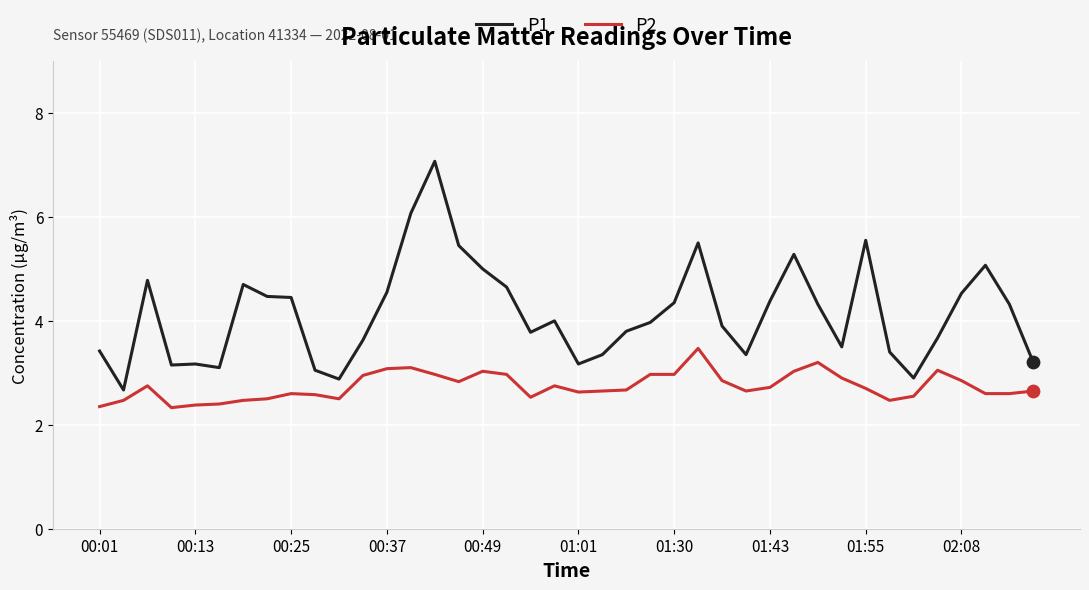

Which series has the largest total across all categories?

P1